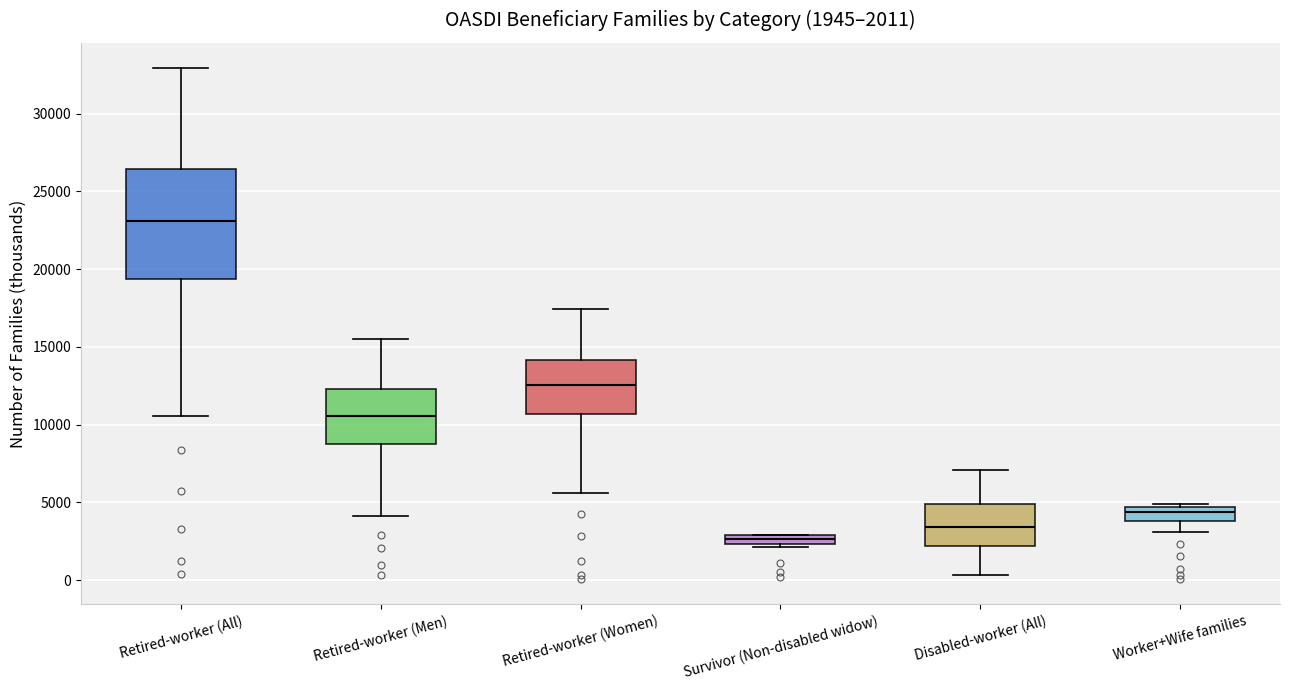

Which box is the tallest, from its lower edge to its upper edge?

Retired-worker (All)